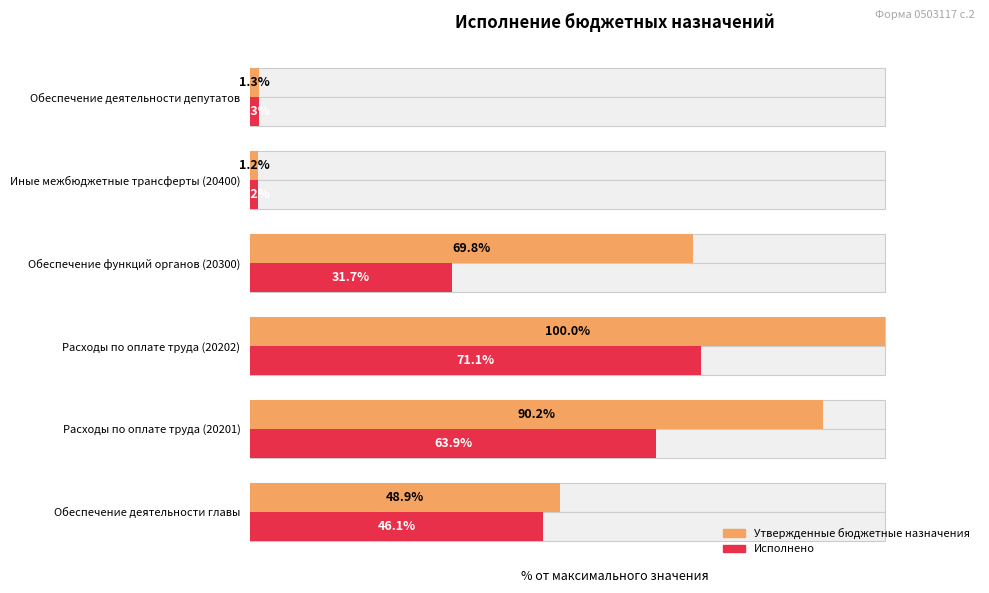

What is the sum of the Утвержденные бюджетные назначения values at Расходы по оплате труда (20201) and Иные межбюджетные трансферты (20400)?

91.4